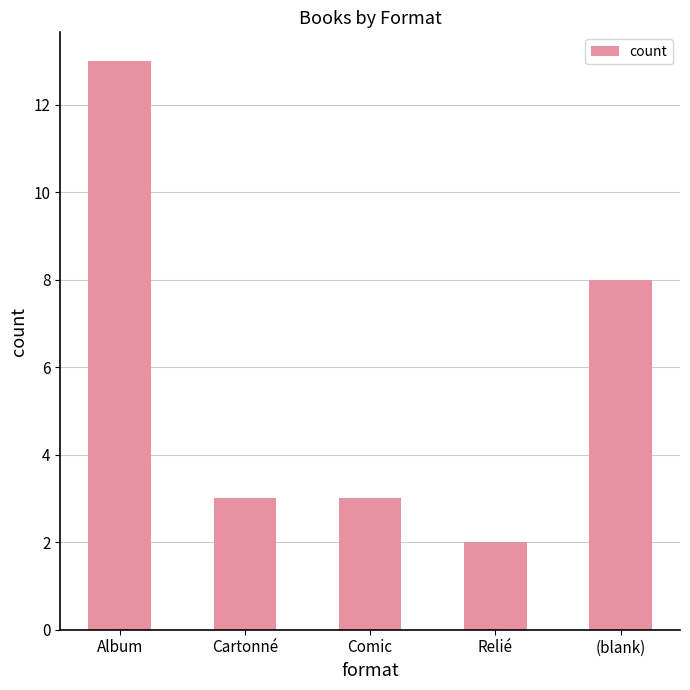

What is the sum of all values?

29